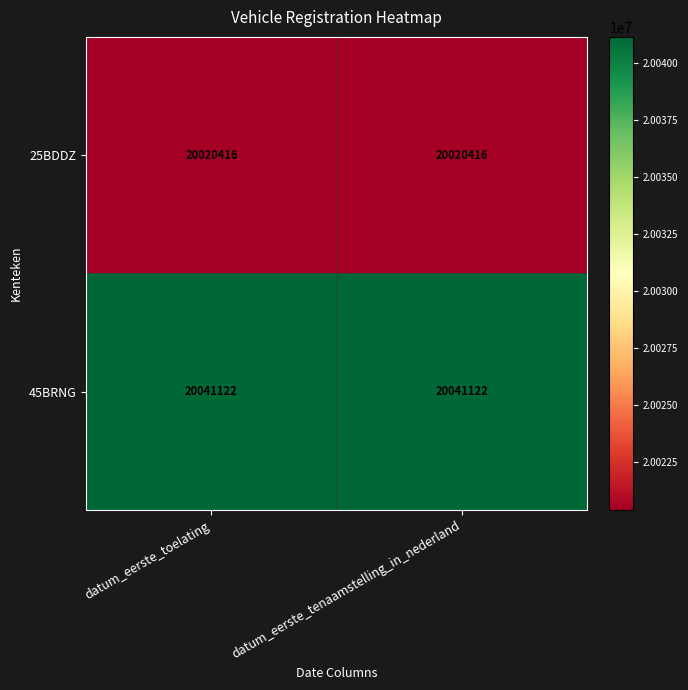

What is the sum of the 45BRNG values at datum_eerste_tenaamstelling_in_nederland and datum_eerste_toelating?

40082244